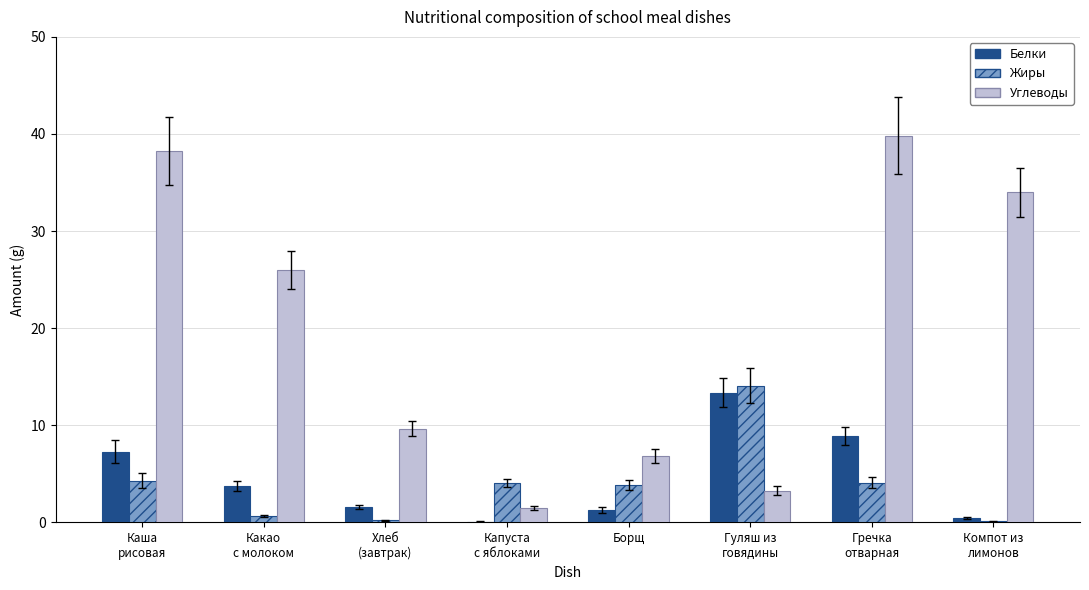

What is the spread (max minus min) of values at Каша
рисовая?

34.0